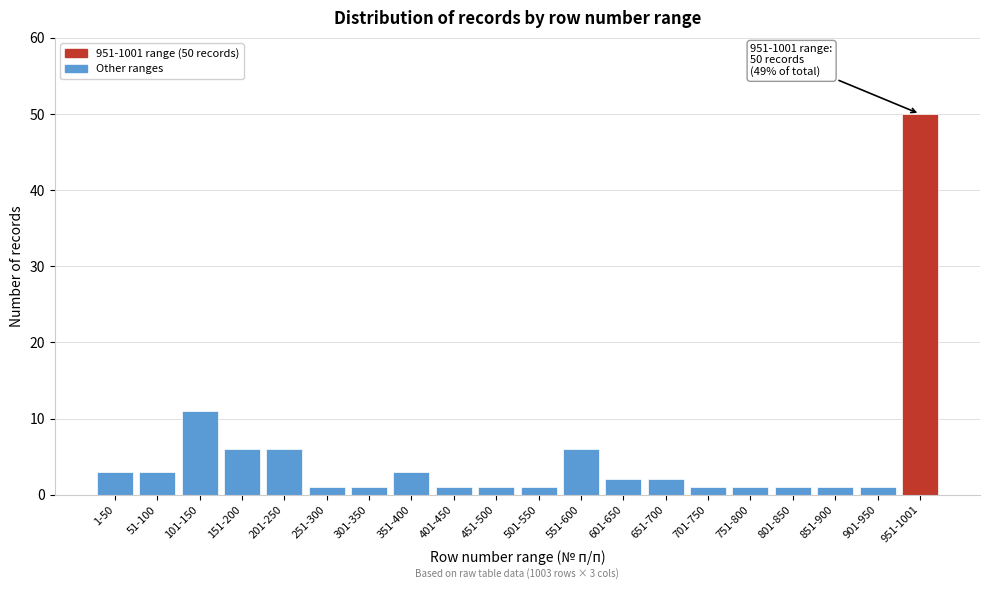

Reading left to right, extract all data points from this chart.

3	3	11	6	6	1	1	3	1	1	1	6	2	2	1	1	1	1	1	50